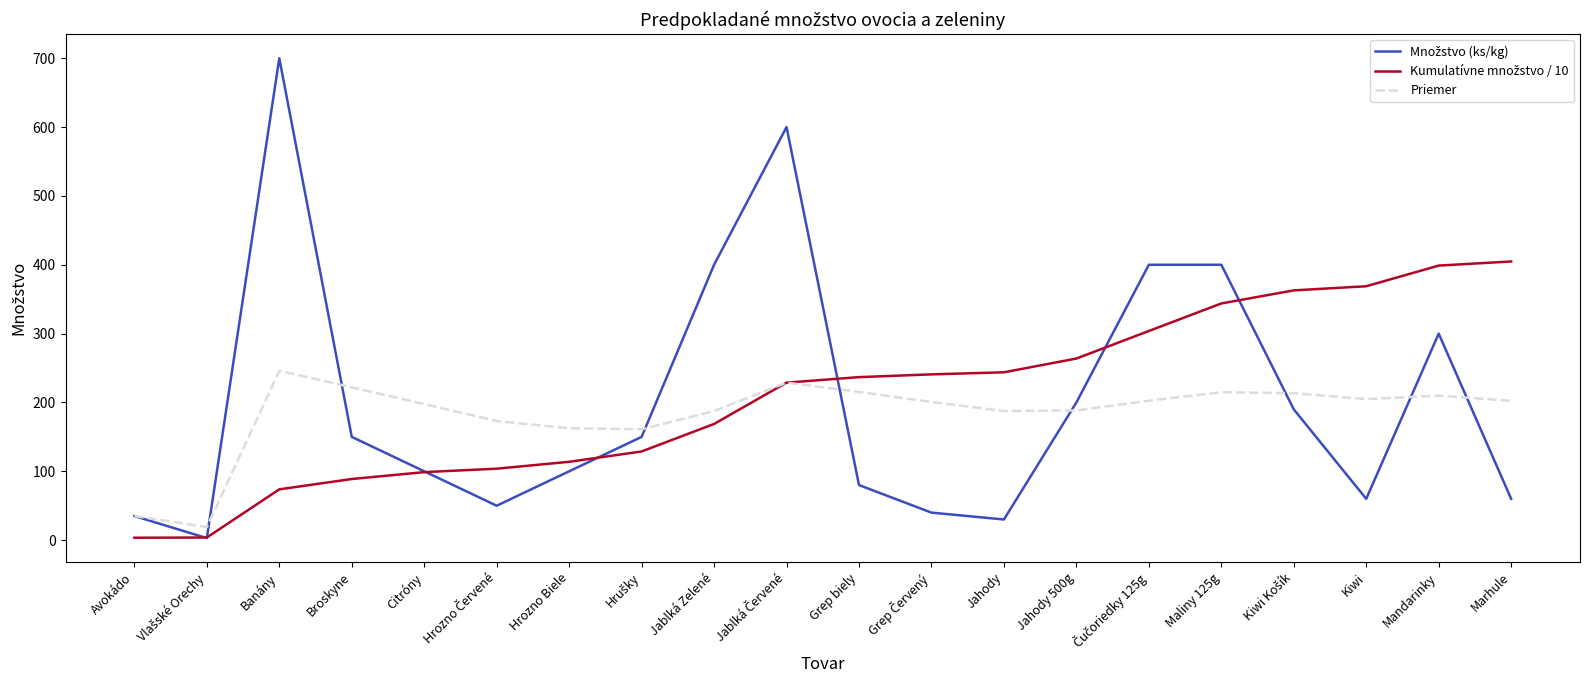

Does the chart have visible grid lines?

No